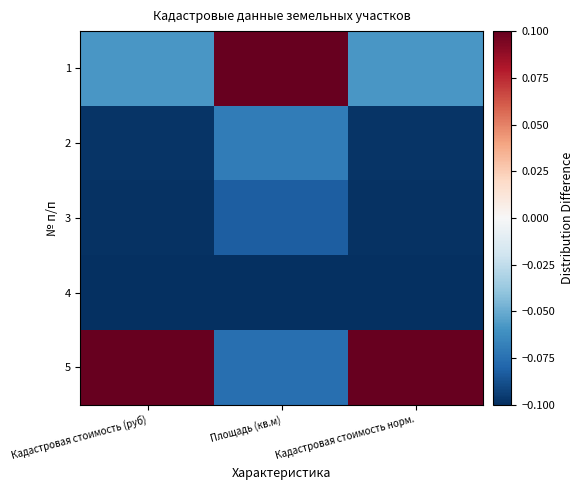

Count the number of categories in the chart.

3